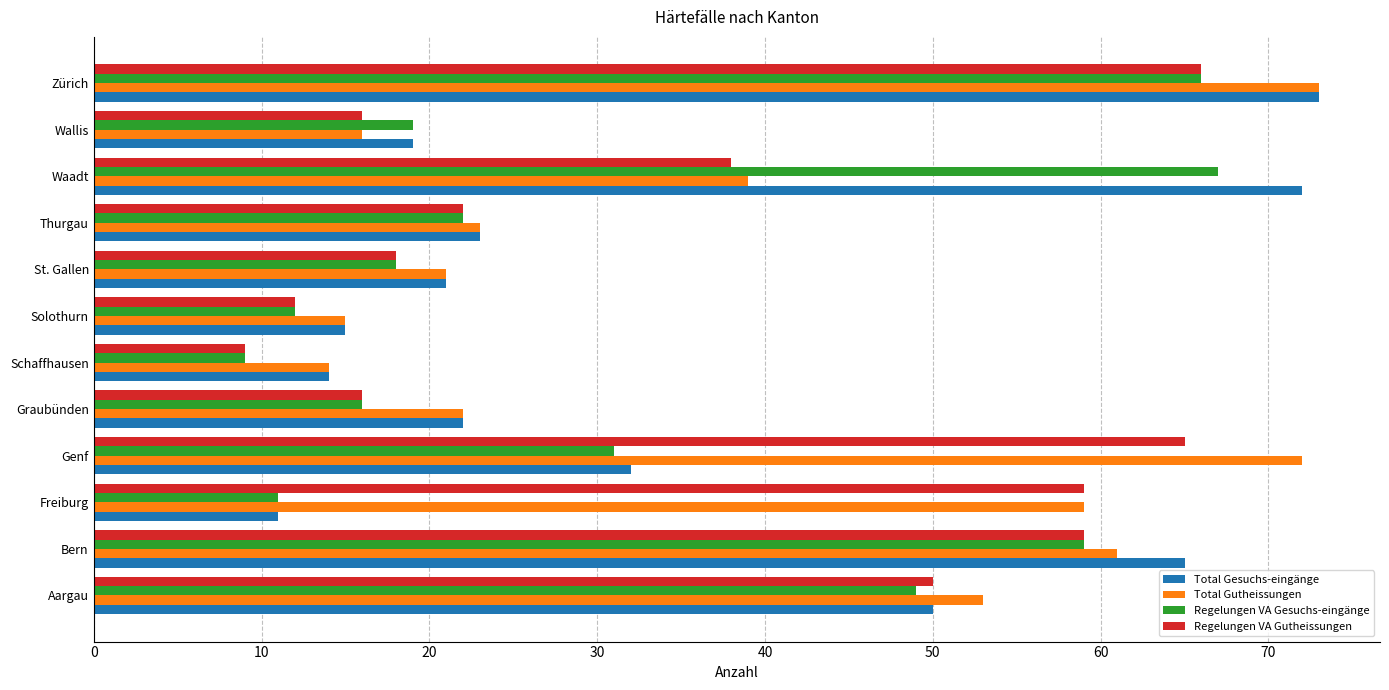

At which category is the sum across all series the highest?

Zürich